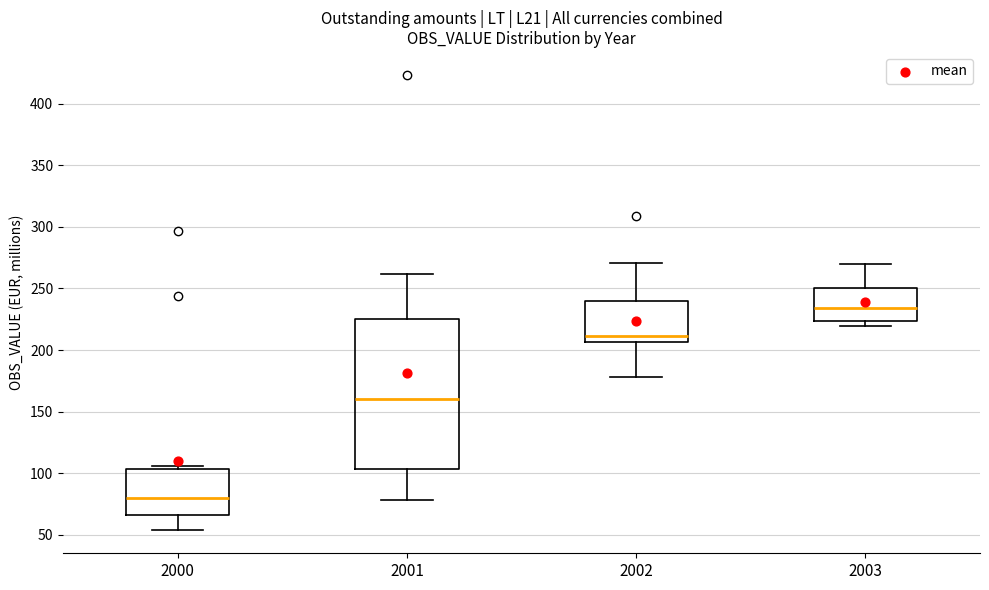

Which box is the tallest, from its lower edge to its upper edge?

2001